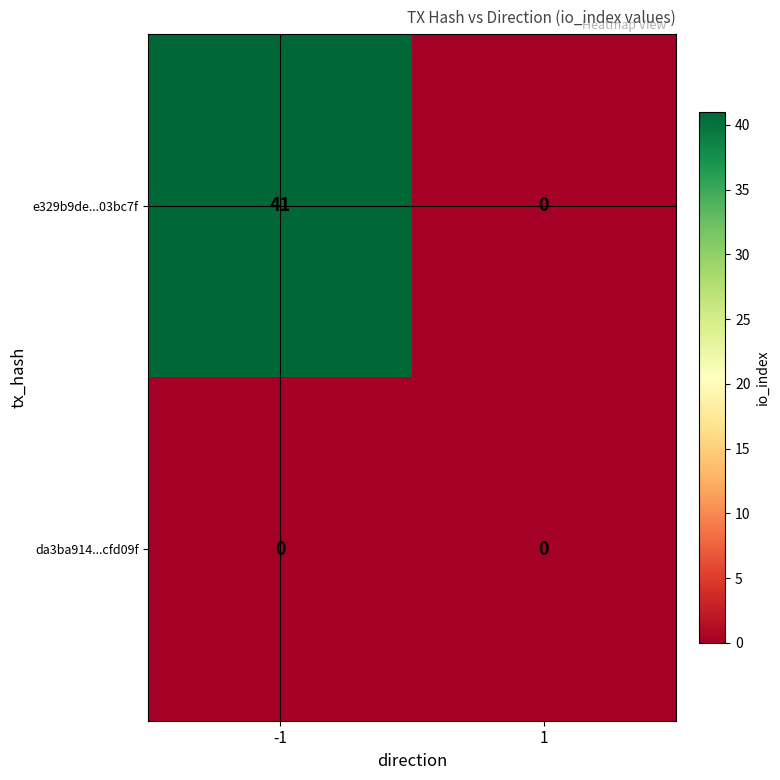

What is the greatest value displayed?

41